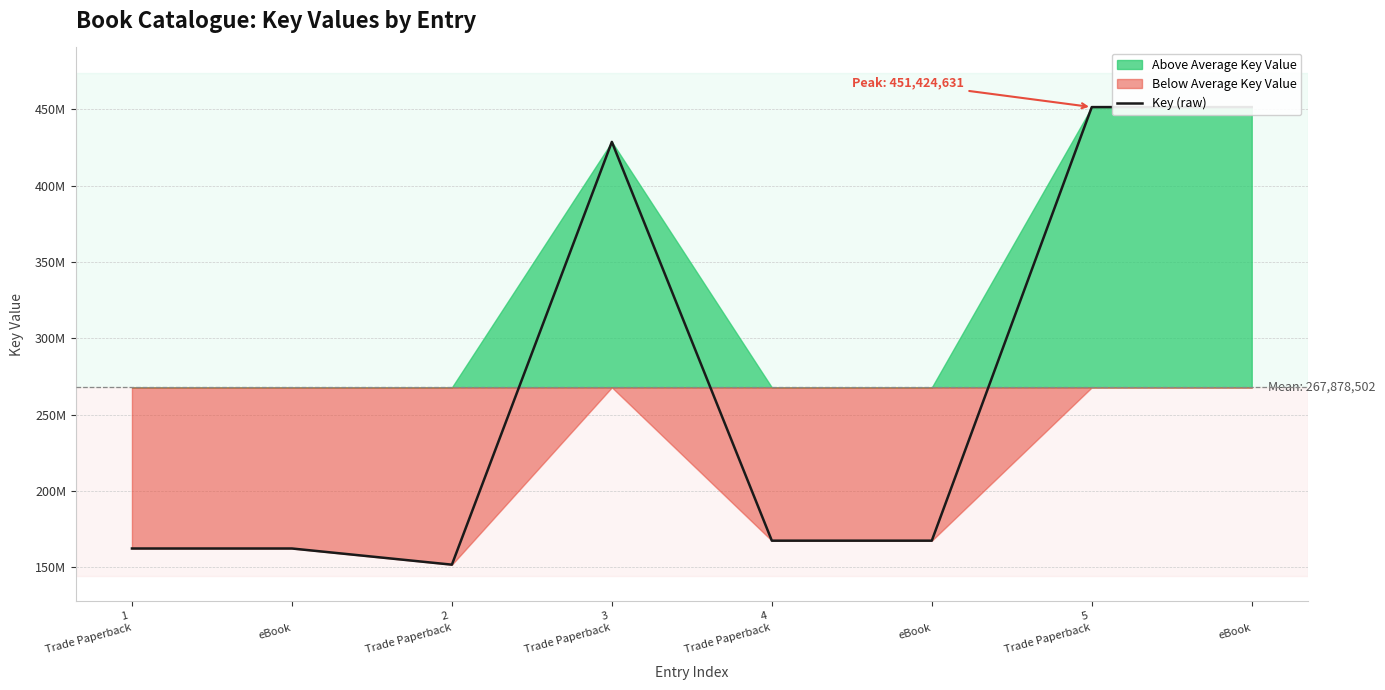

The chart shows a value of 250085266 at 5
Trade Paperback. True or false?

False